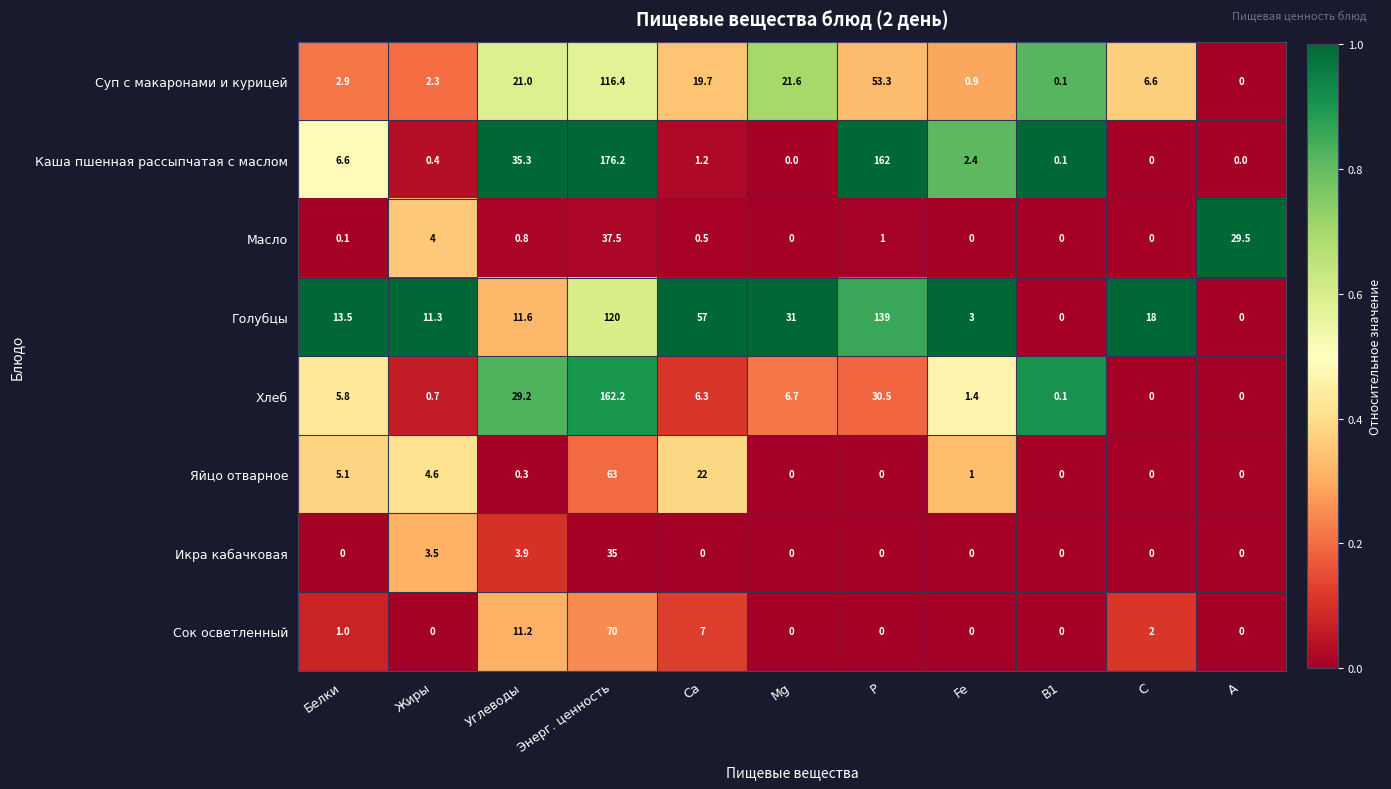

The Суп с макаронами и курицей series shows 0.7 at Белки. True or false?

False